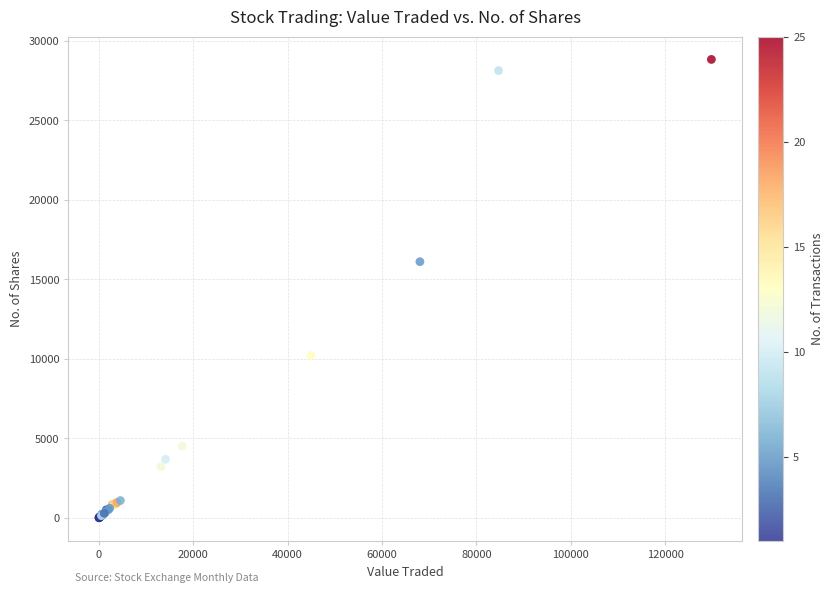

What Y value in the scatter plot is closest to 14419?

16112